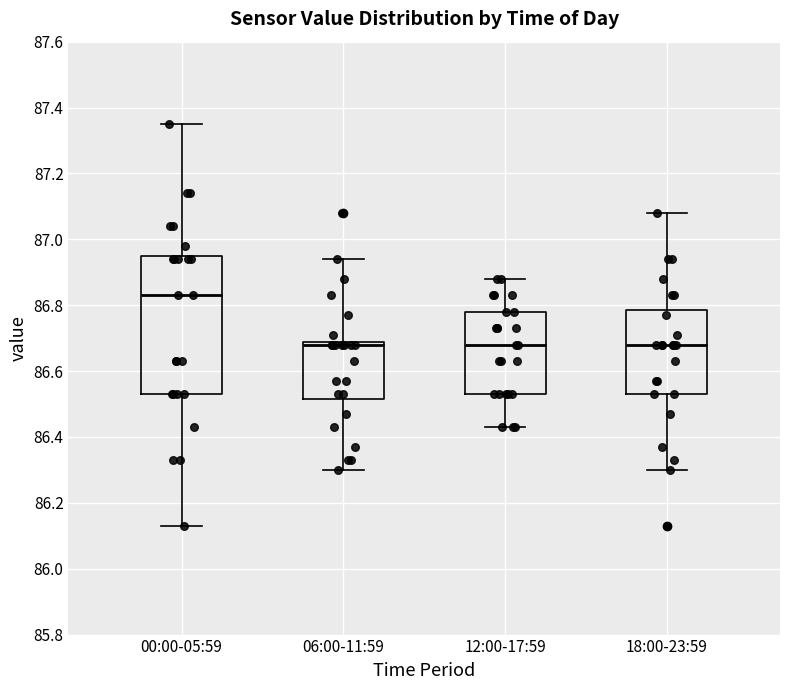

Where does the lower whisker of the box for 12:00-17:59 end on the y-axis? The values are not printed on the chart, so give them approximately, as read against the axis.

86.44